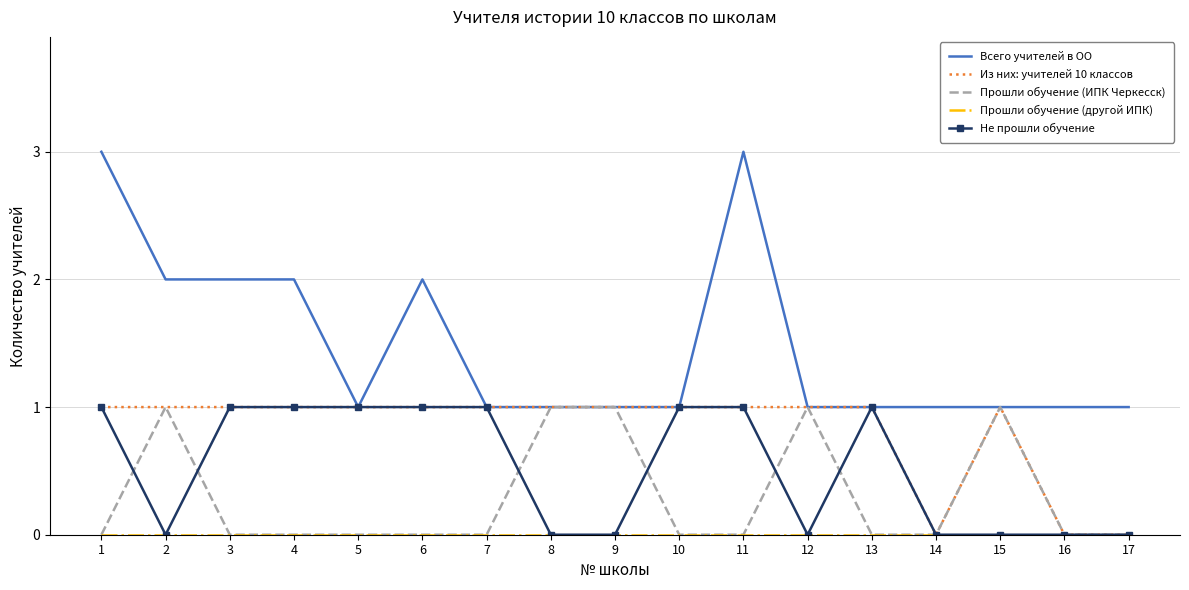

True or false: Из них: учителей 10 классов has a value of 2 at 15.

False